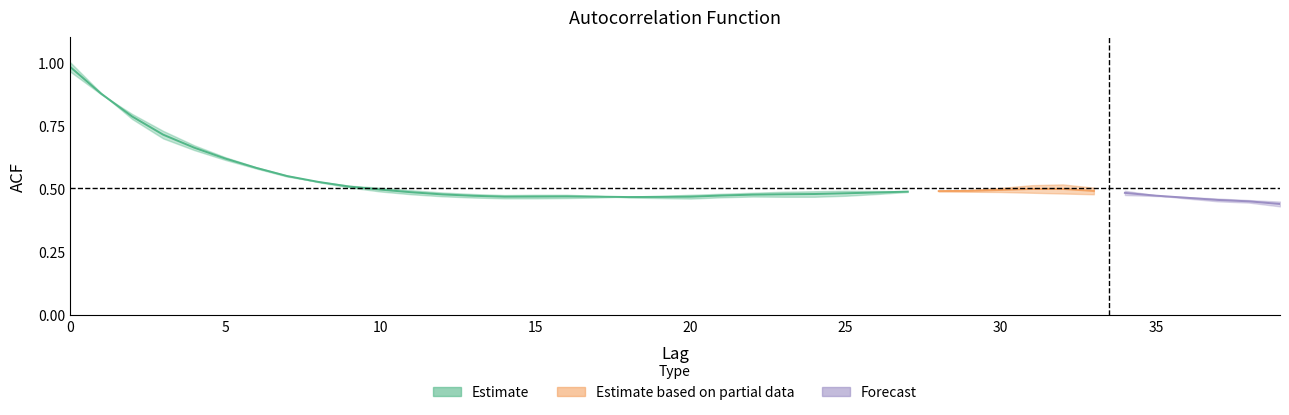

The acf_shown_smooth series shows 0.6 at 7. True or false?

True